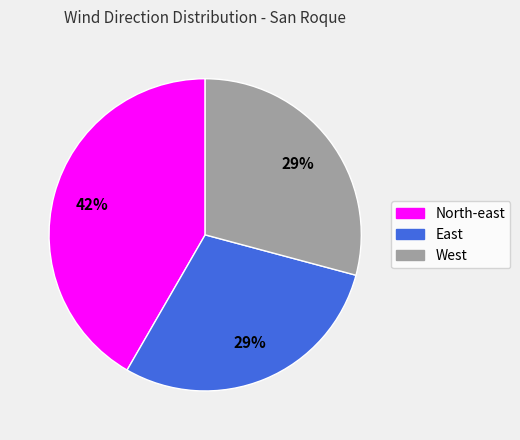

The North-east slice represents 42% of the pie. True or false?

True